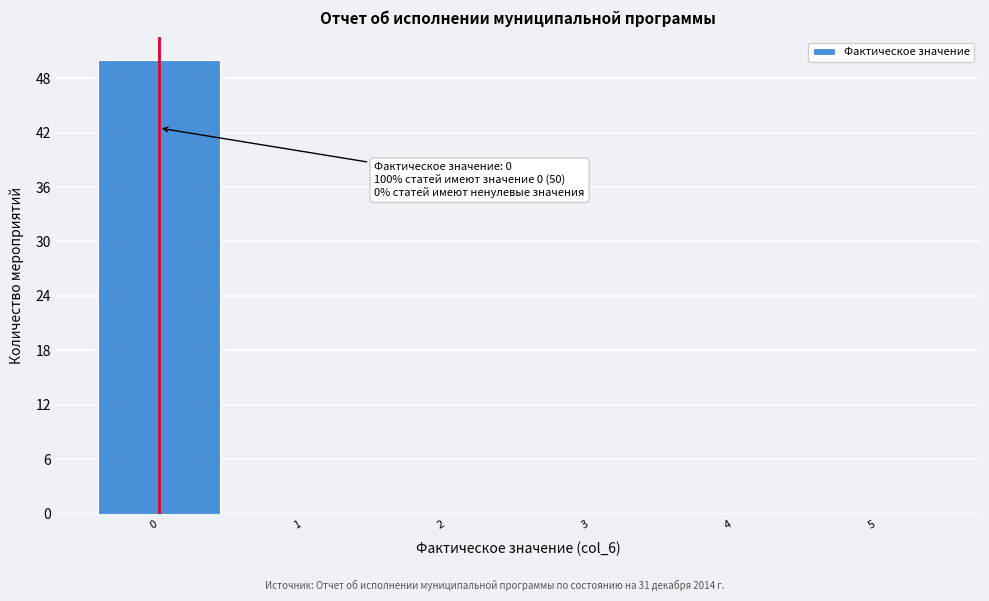

Over which range of the x-axis is the bar tallest?

-0.5 to 0.5